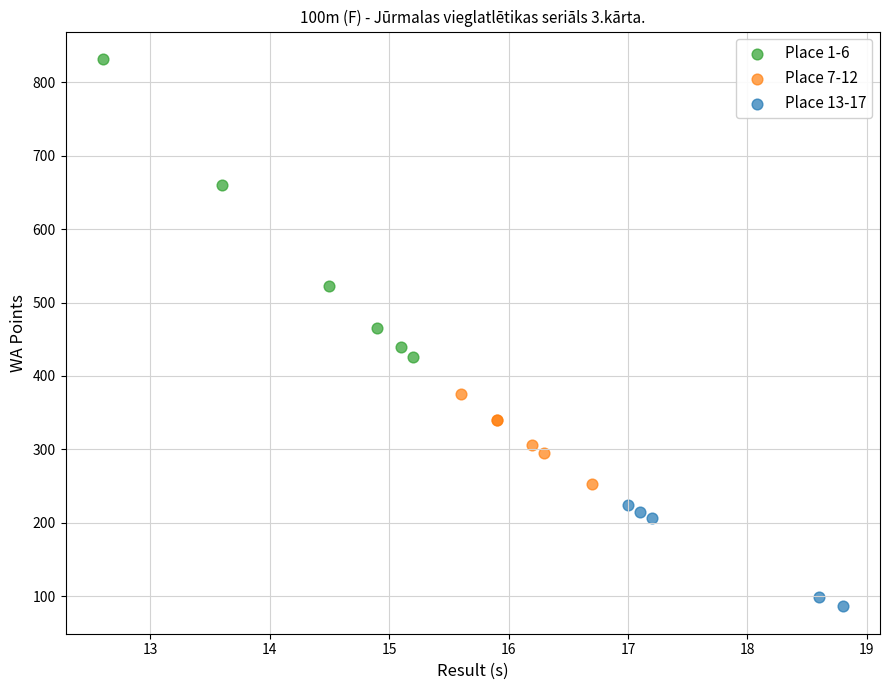

Which series contains the lowest Y value?

Place 13-17